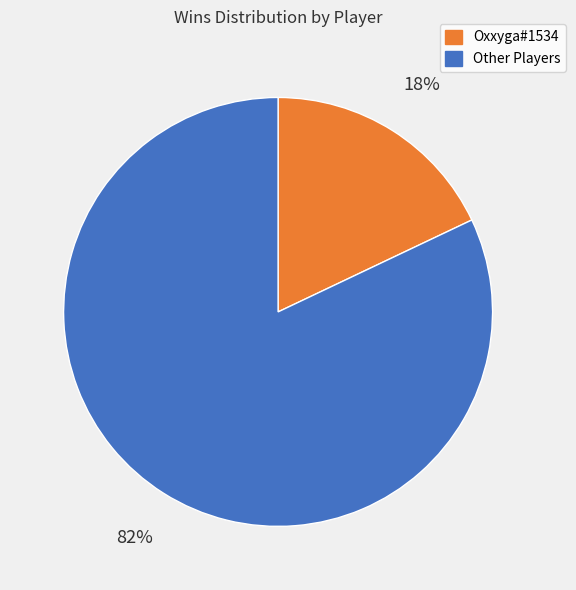

To the nearest percent, what is the average slice percentage?

50%